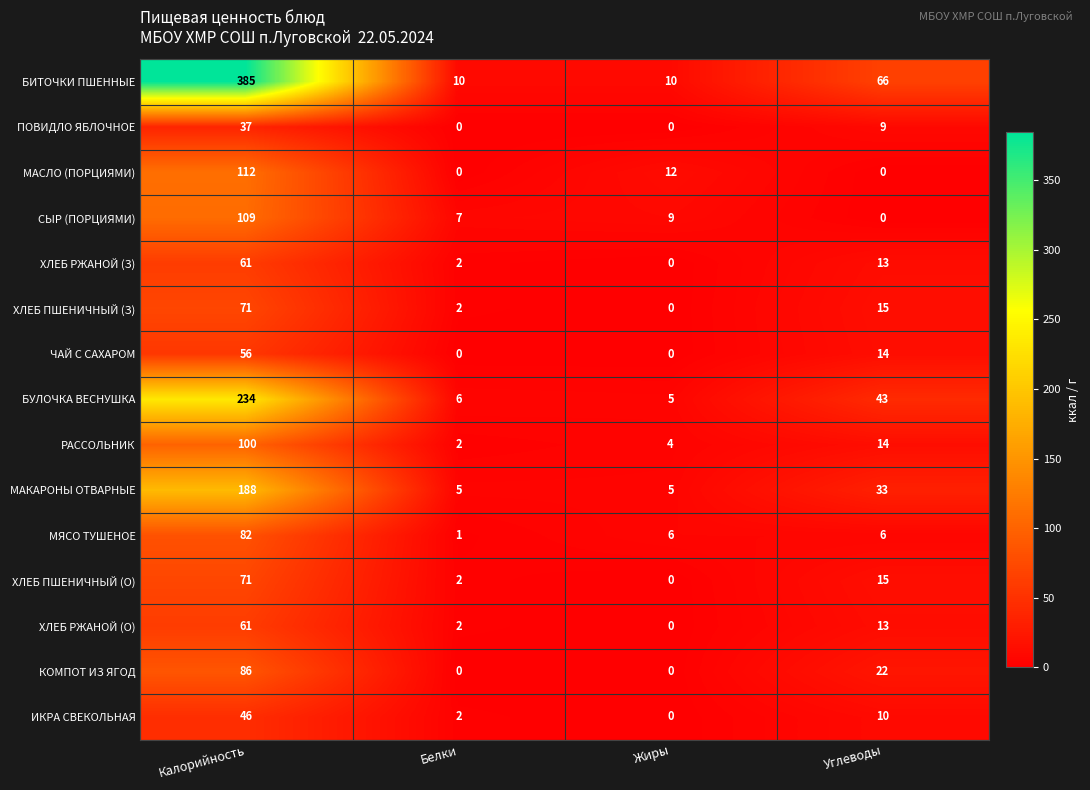

How many data points in ИКРА СВЕКОЛЬНАЯ are less than 10?

2